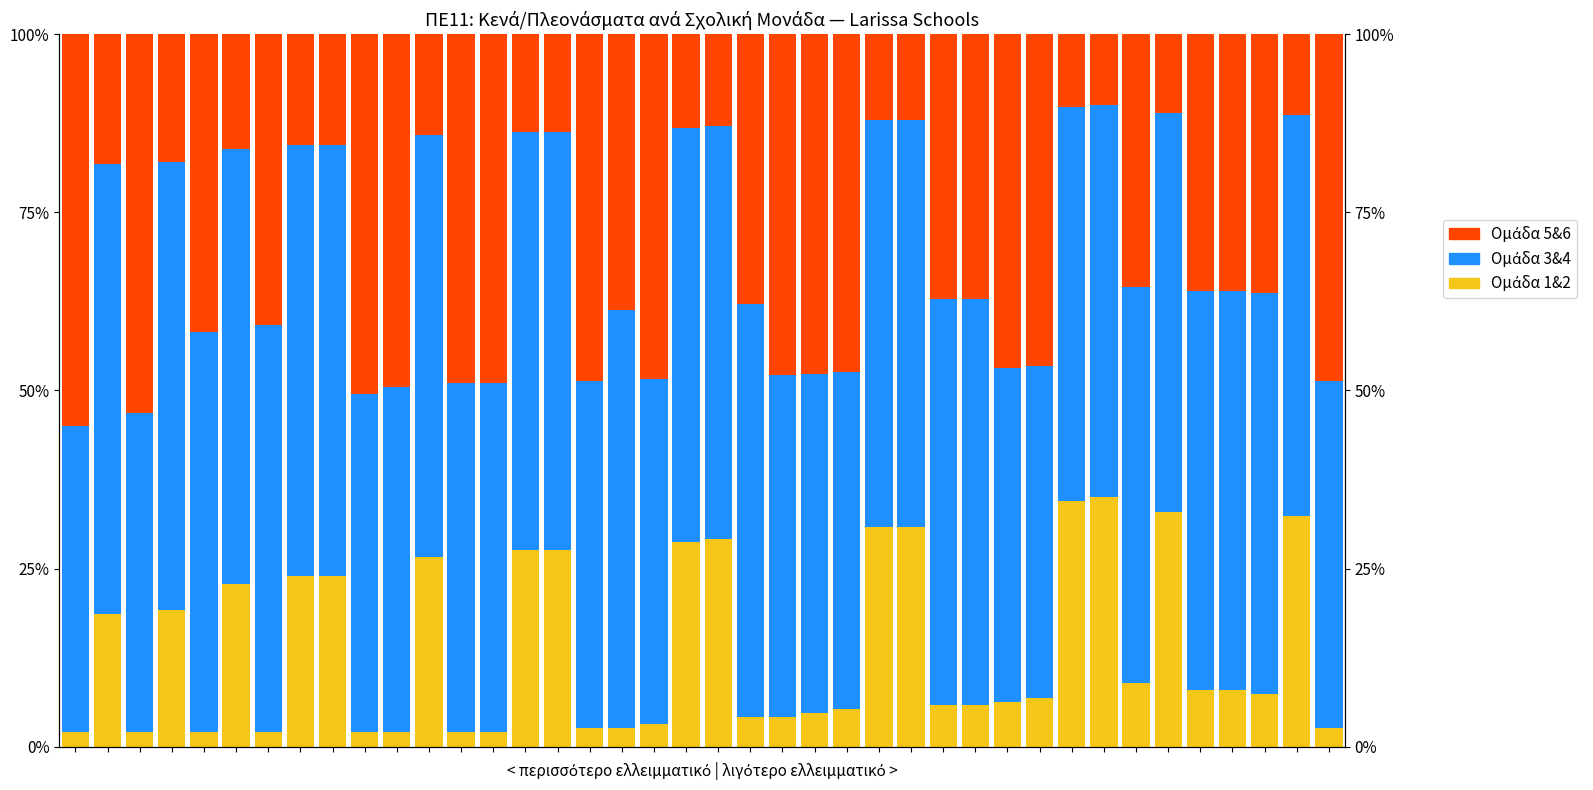

Are the bars horizontal?

No